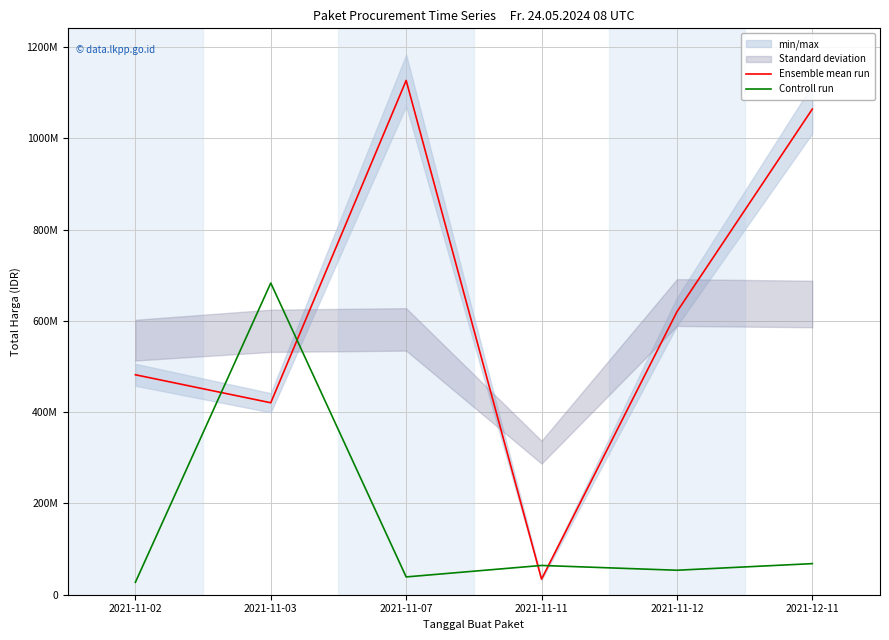

List the labels in order of Controll run value, smallest first.

2021-11-02, 2021-11-07, 2021-11-12, 2021-11-11, 2021-12-11, 2021-11-03